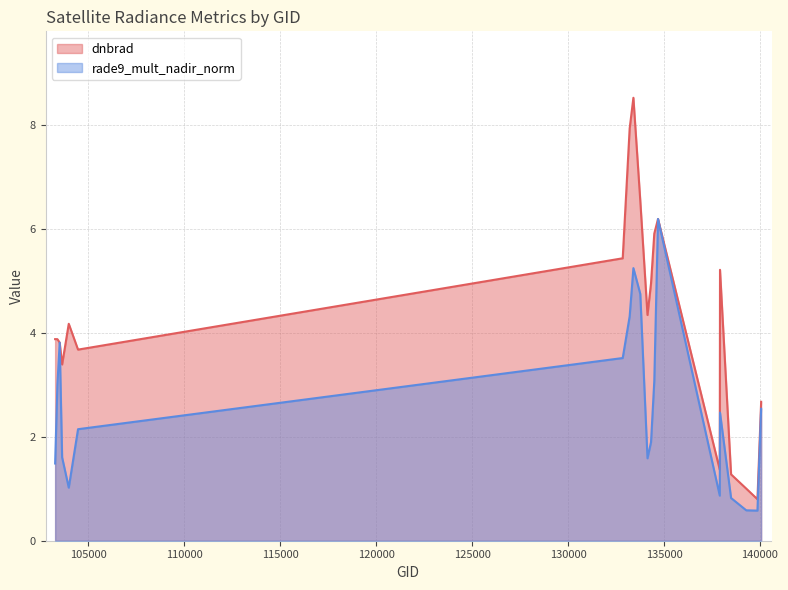

The value of rade9_mult_nadir_norm at 133404 is 5.2. True or false?

True